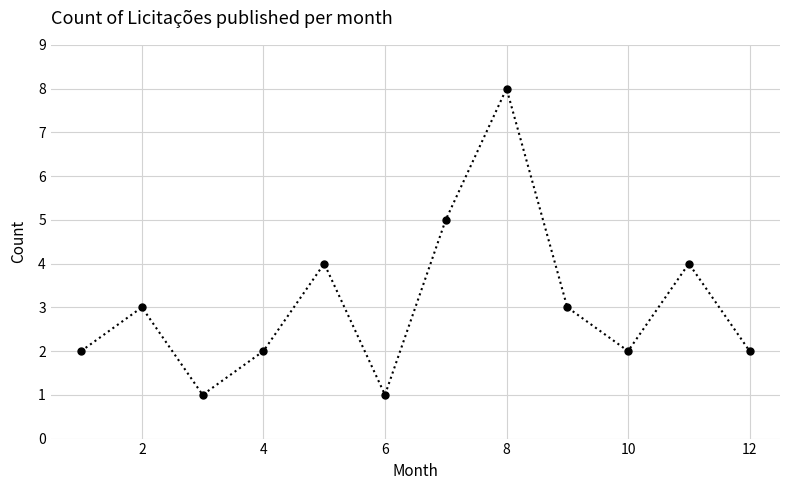

Reading right to left, transcribe all the data shown in this chart.

2	4	2	3	8	5	1	4	2	1	3	2